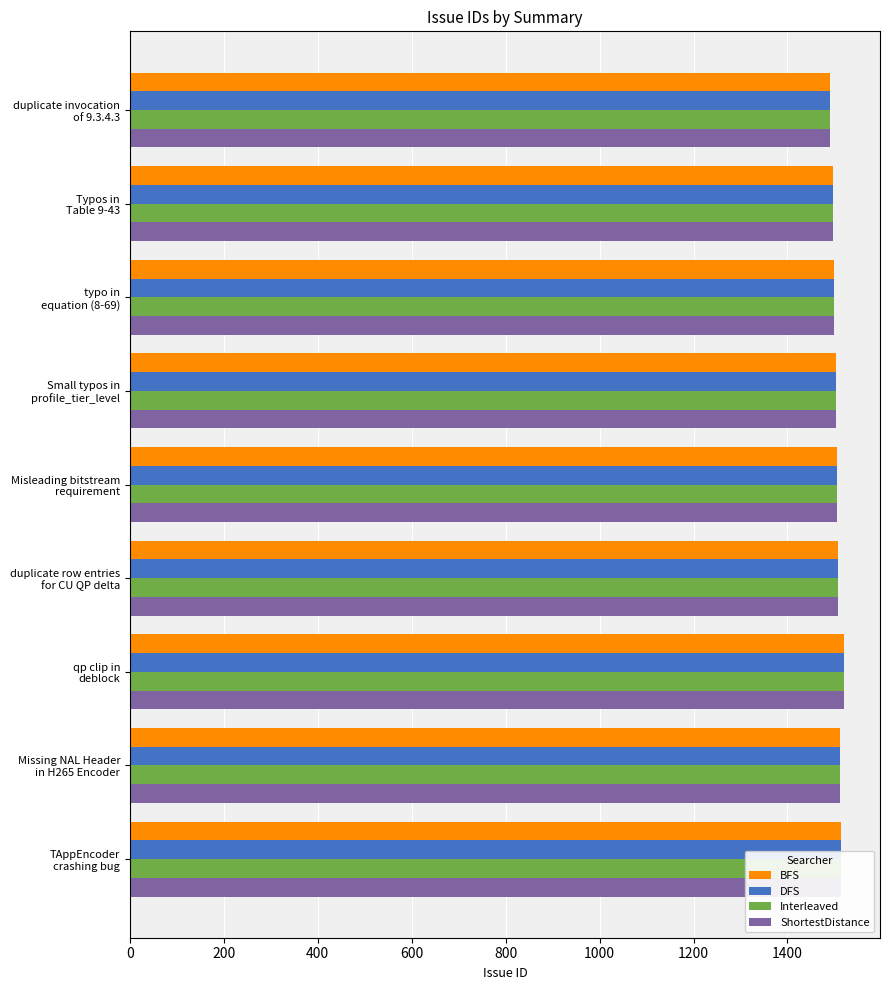

What is the lowest value of the BFS series?

1491